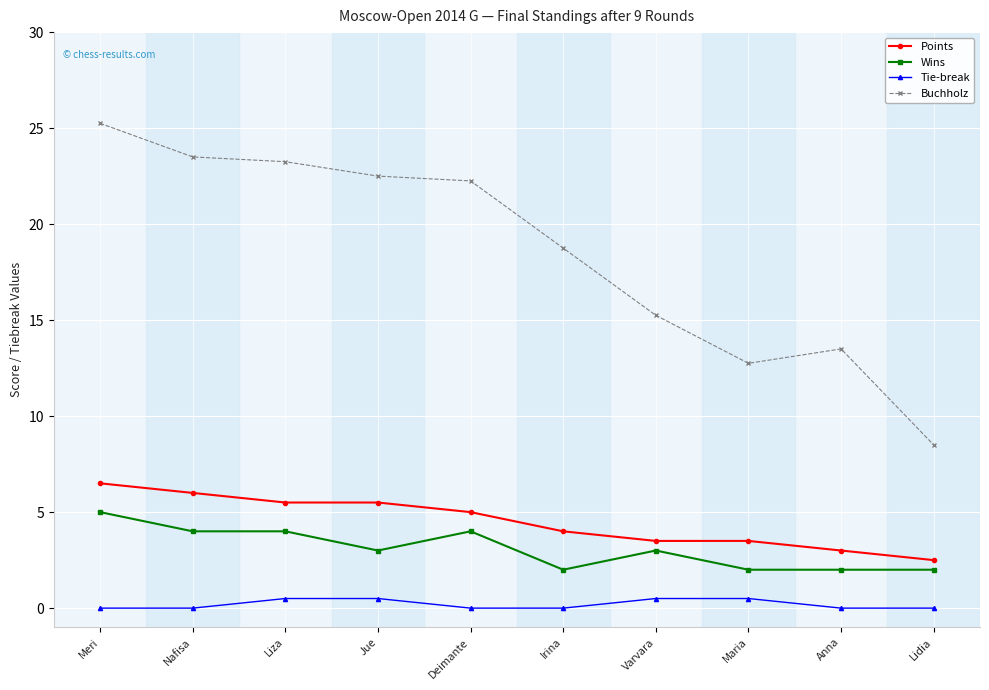

Between Anna and Lidia, which series saw the biggest shift?

Buchholz